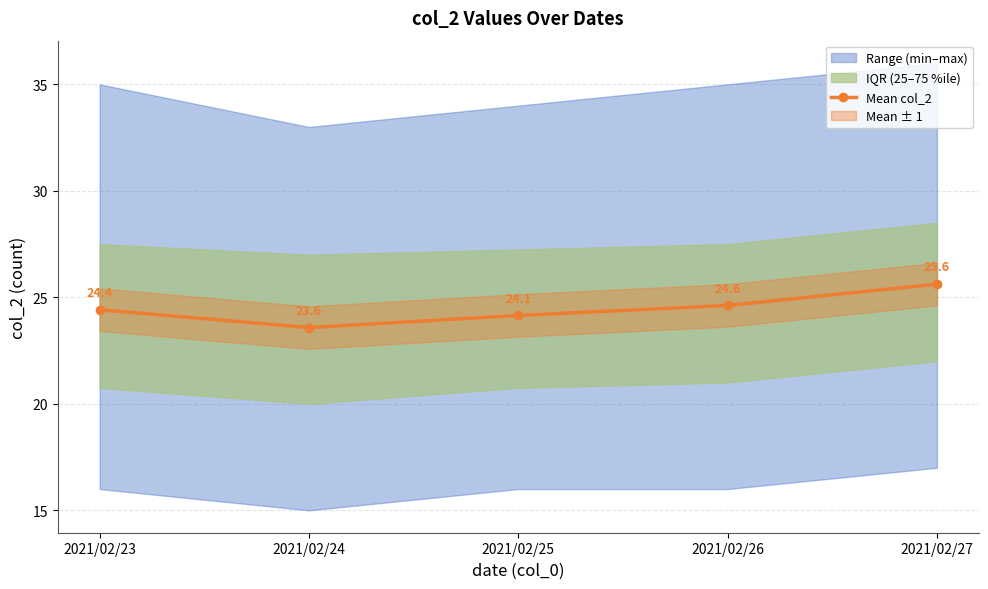

True or false: the data shows 8.4 at 2021/02/24.

False